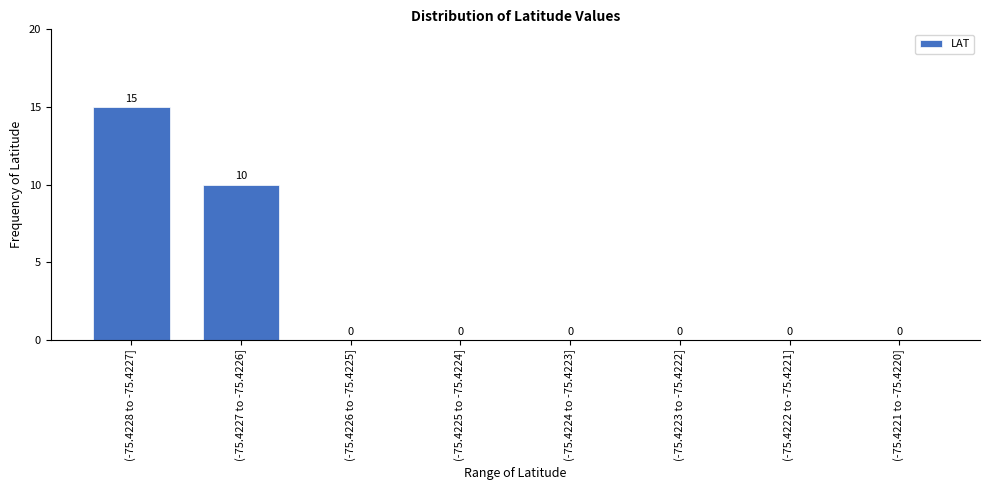

Reading left to right, list all the values displayed in this chart.

(-75.4228 to -75.4227]=15	(-75.4227 to -75.4226]=10	(-75.4226 to -75.4225]=0	(-75.4225 to -75.4224]=0	(-75.4224 to -75.4223]=0	(-75.4223 to -75.4222]=0	(-75.4222 to -75.4221]=0	(-75.4221 to -75.4220]=0